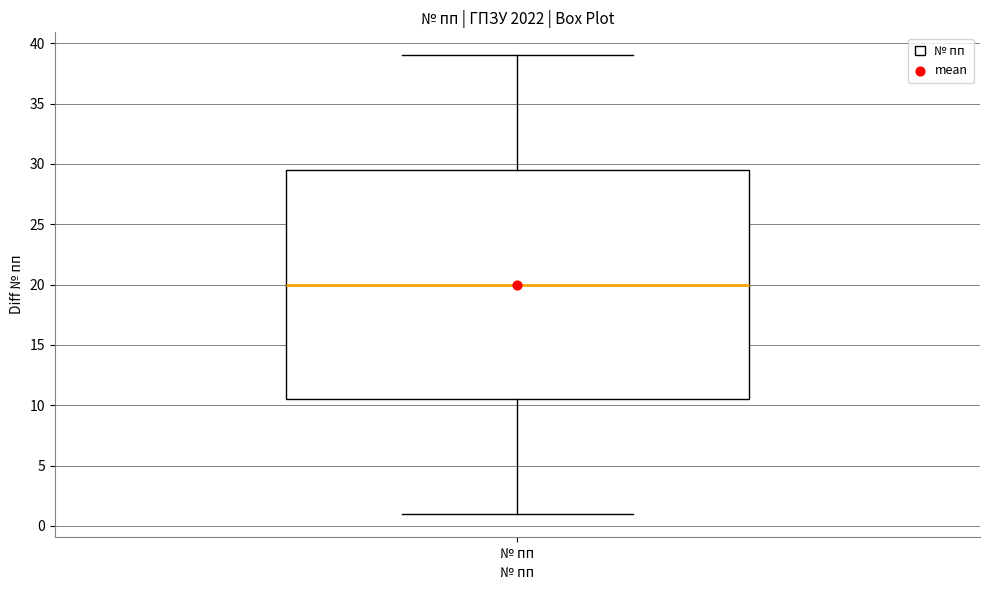

Transcribe this box plot: give where the median line is, the range the box spans, and where the two whiskers end, as read against the y-axis. The values are not printed on the chart, so give them approximately, as read against the axis.

median 20.0, box 10.5 to 29.5, whiskers 1.0 to 39.0